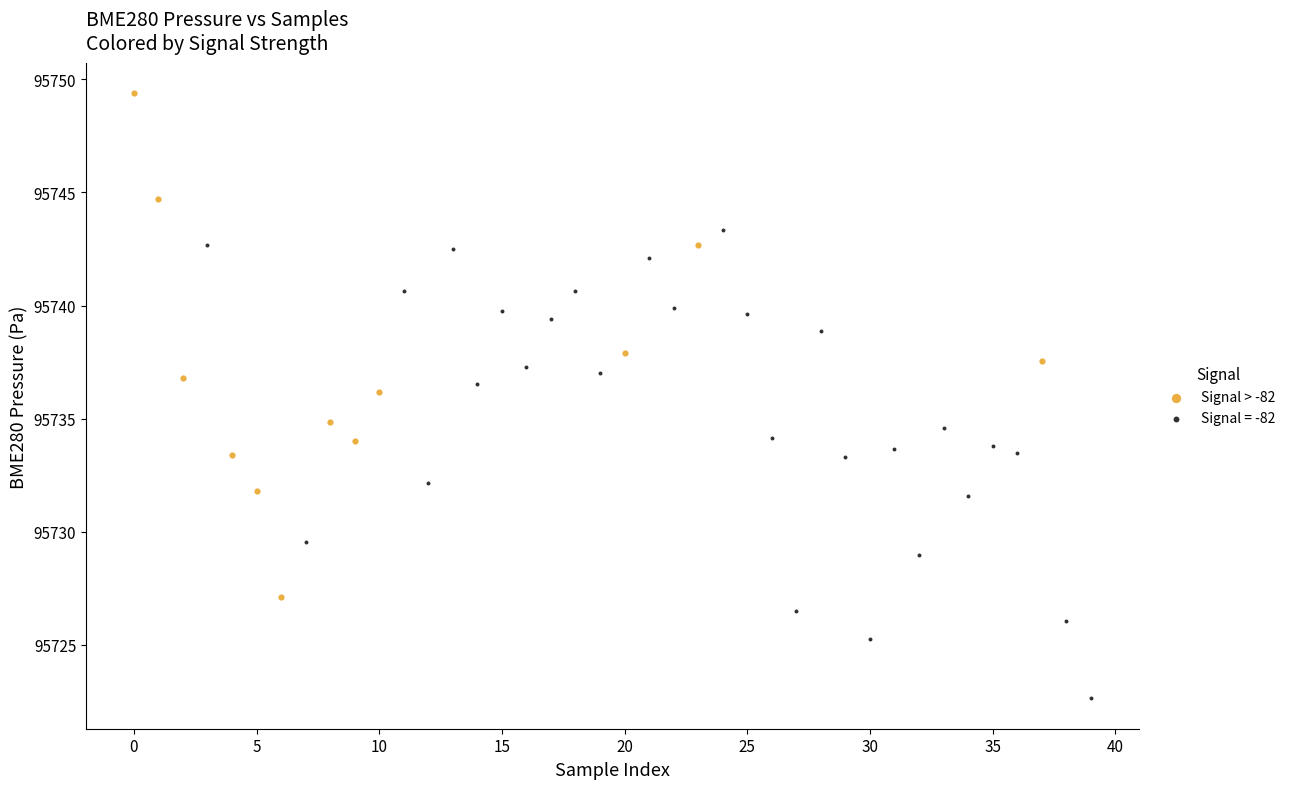

Which series contains the highest Y value?

Signal > -82